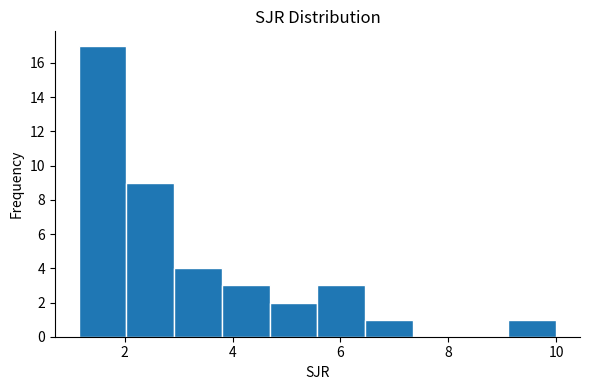

What is the height of the bar covering 9.2 to 10.0 on the x-axis? Neither the bar edges nor the heights are printed on the chart, so give them approximately, as read against the axes.

1